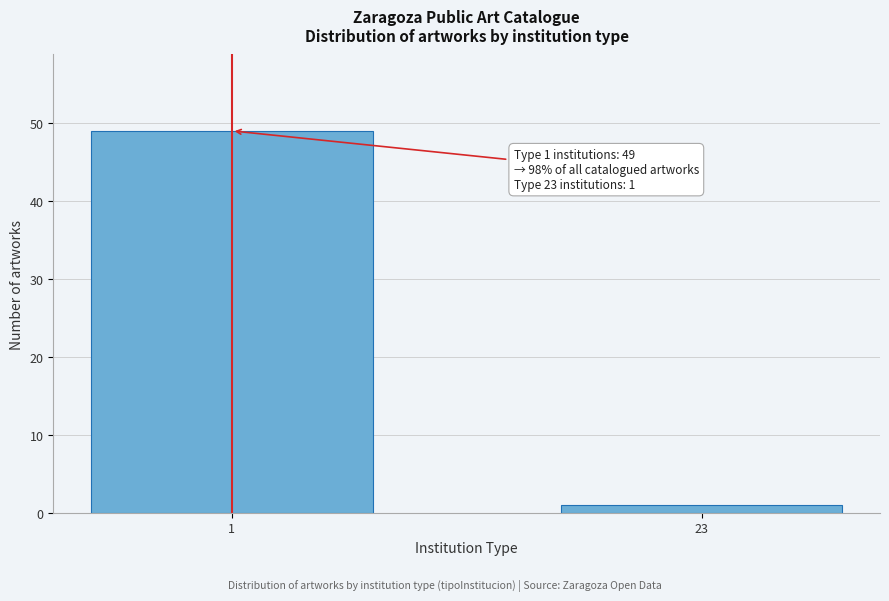

Reading left to right, list all the values displayed in this chart.

1=49	23=1